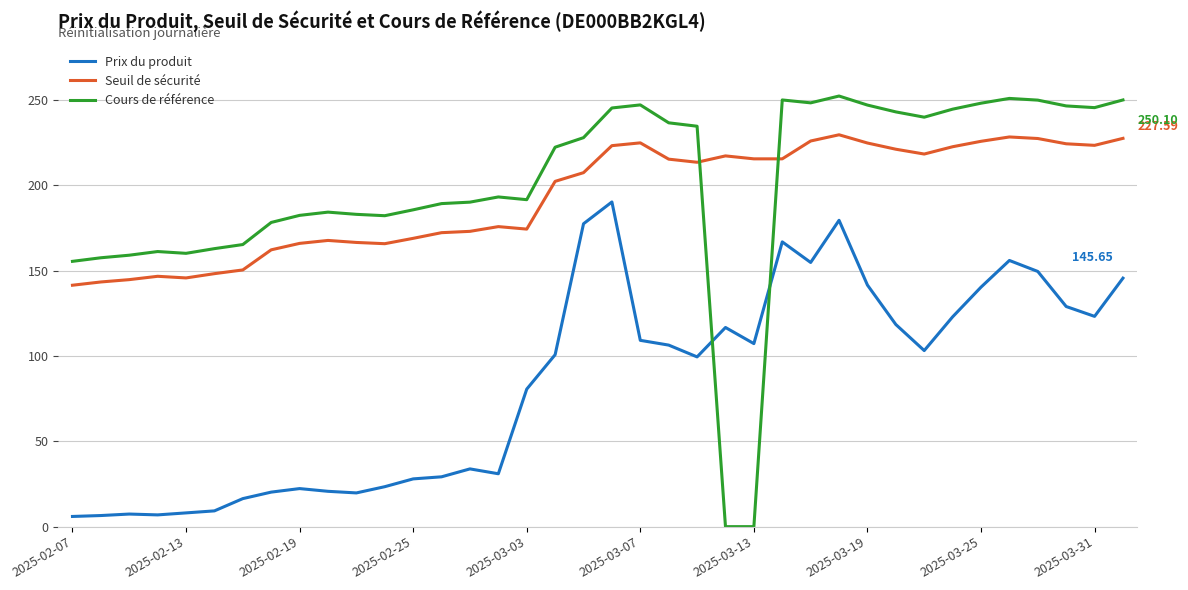

True or false: Prix du produit and Seuil de sécurité intersect in this chart.

False